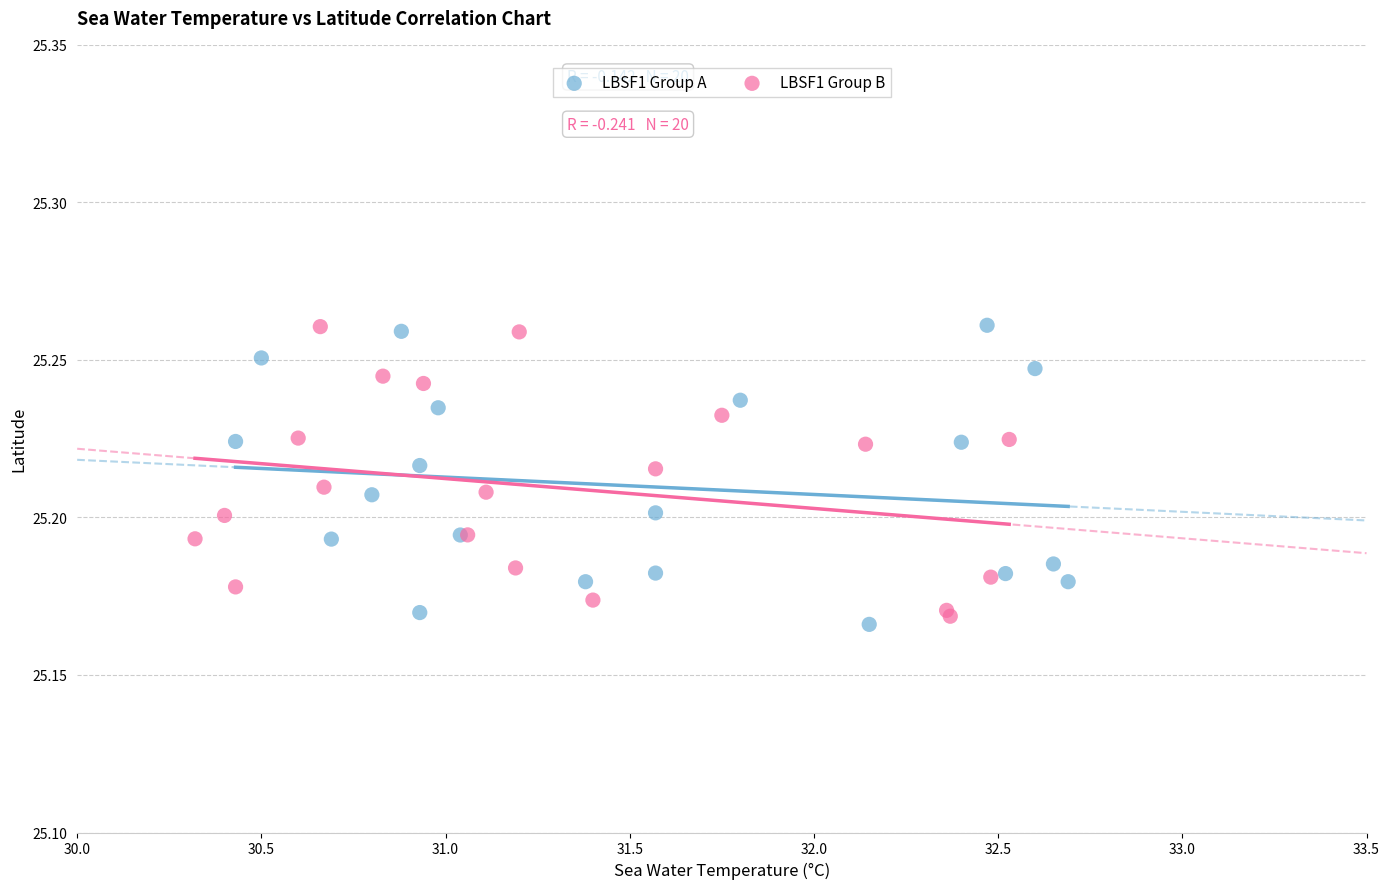

Which series contains the lowest Y value?

LBSF1 Group A